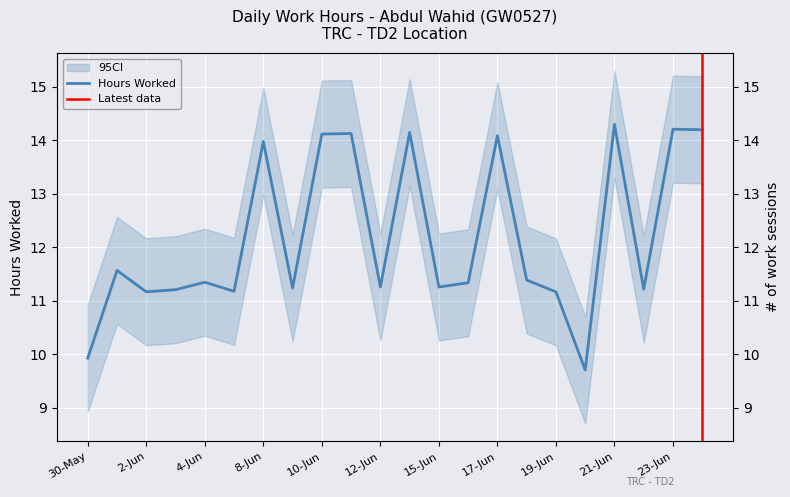

What position from the left is 19-Jun?

17